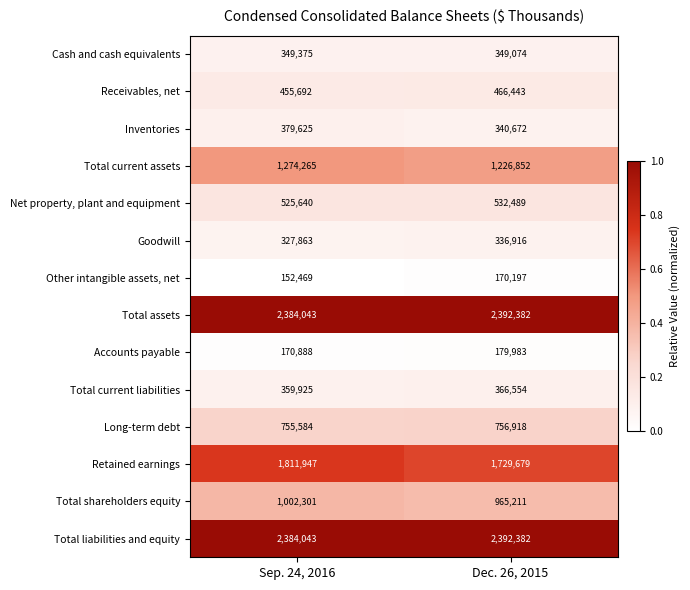

What is the total value across all series at Sep. 24, 2016?

12333660